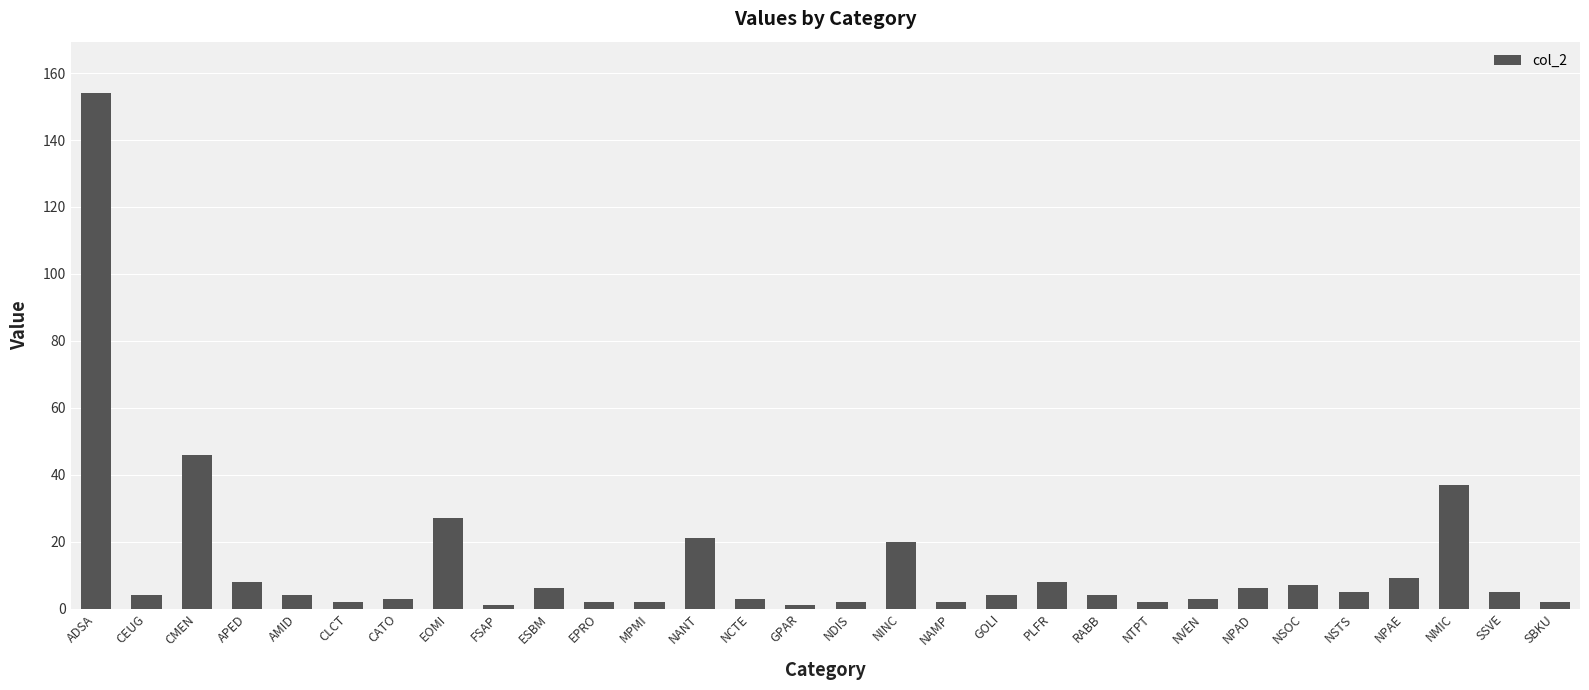

Is it true that the value at AMID is 4?

True